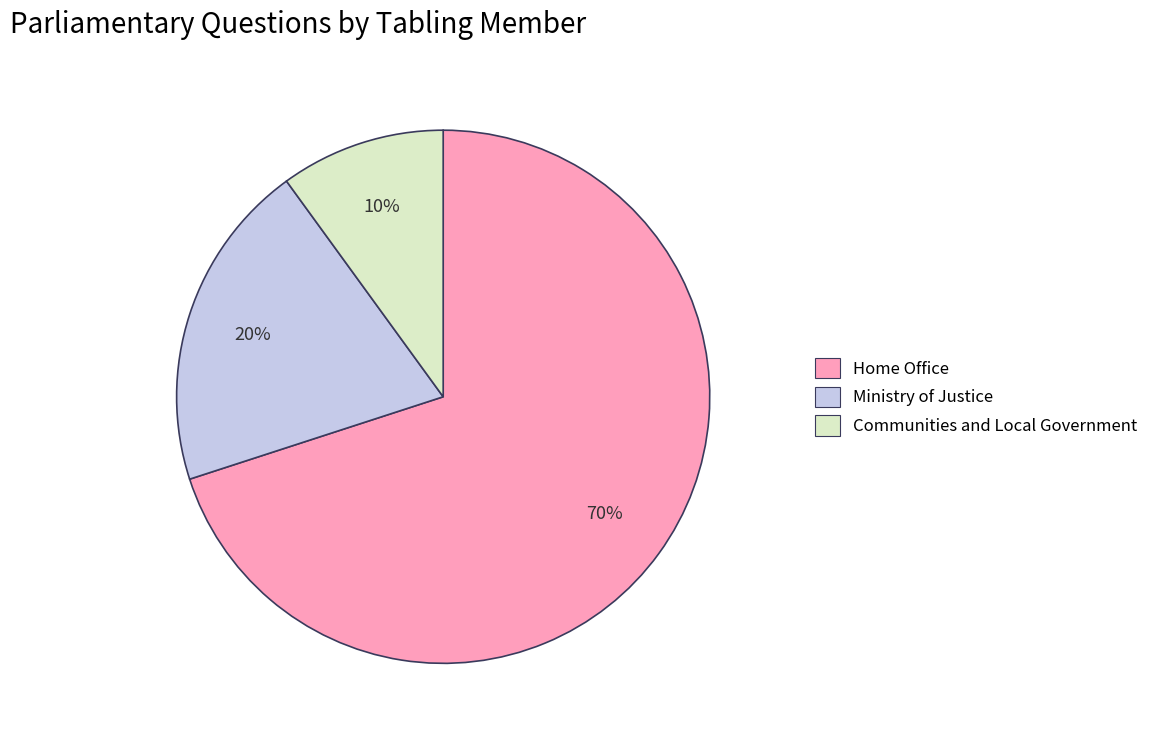

What is the majority slice?

Home Office